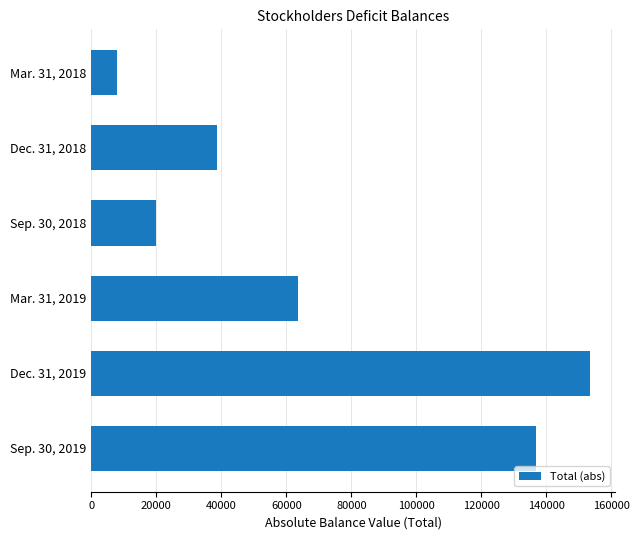

How many data points are less than 63593?

3